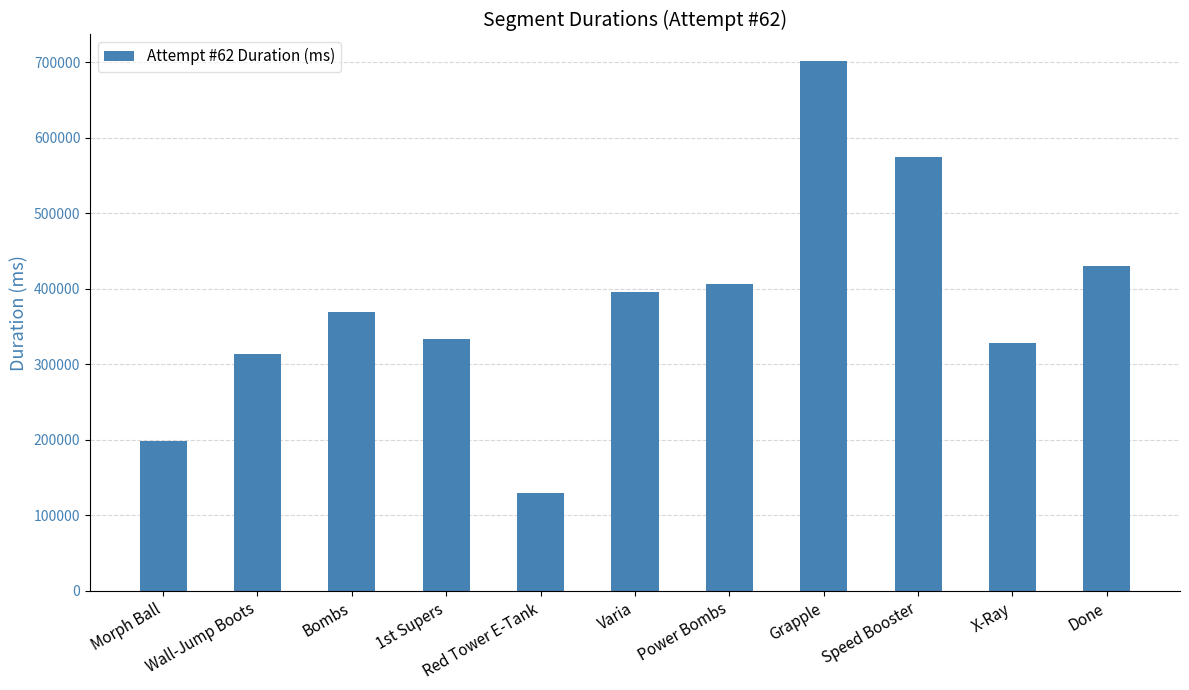

What is the change in value from Wall-Jump Boots to X-Ray?

+13693